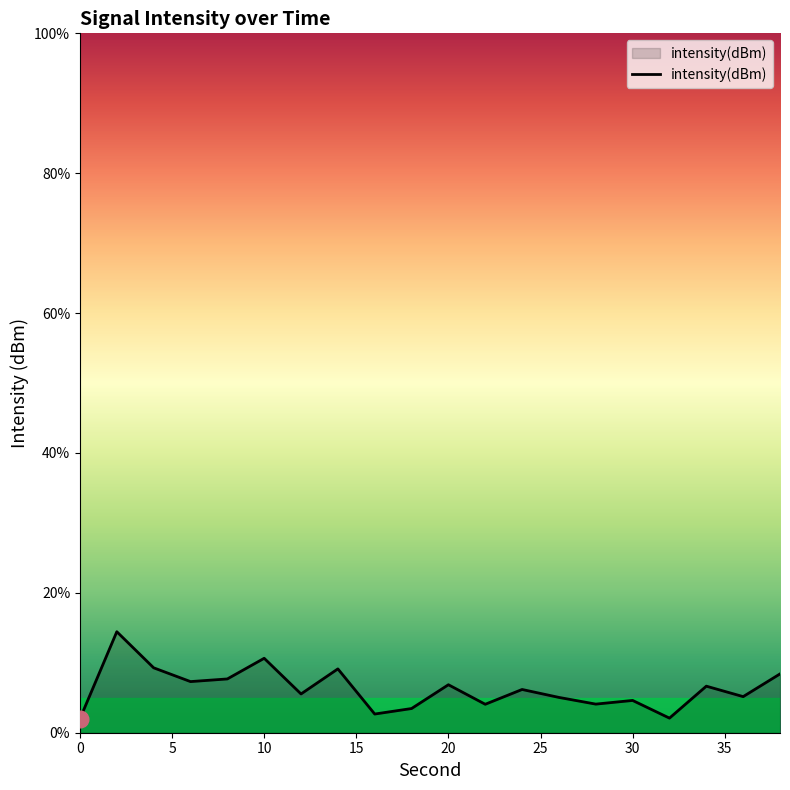

What is the minimum value shown in the chart?

2.0